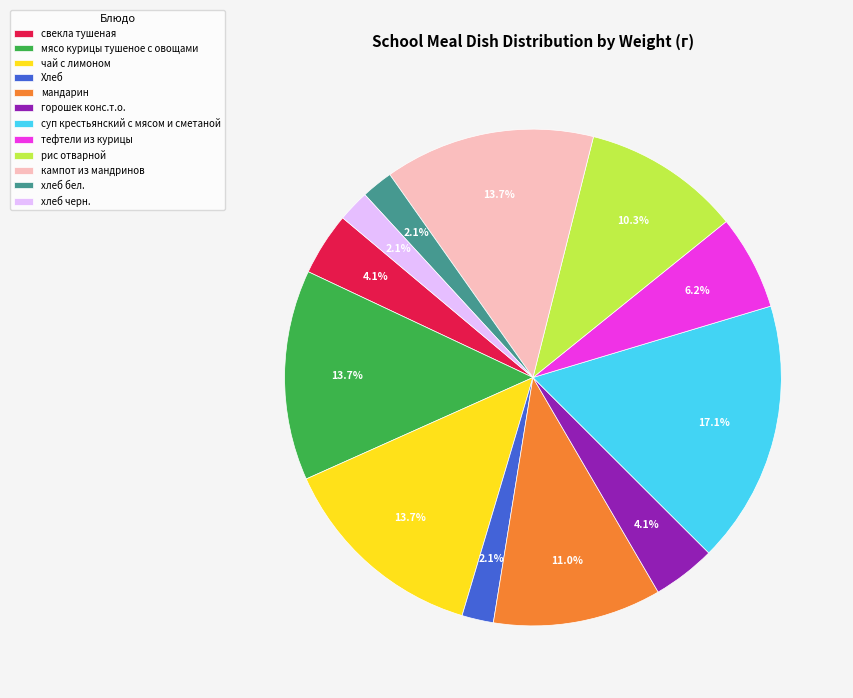

To the nearest percent, what percentage of the pie is рис отварной?

10%